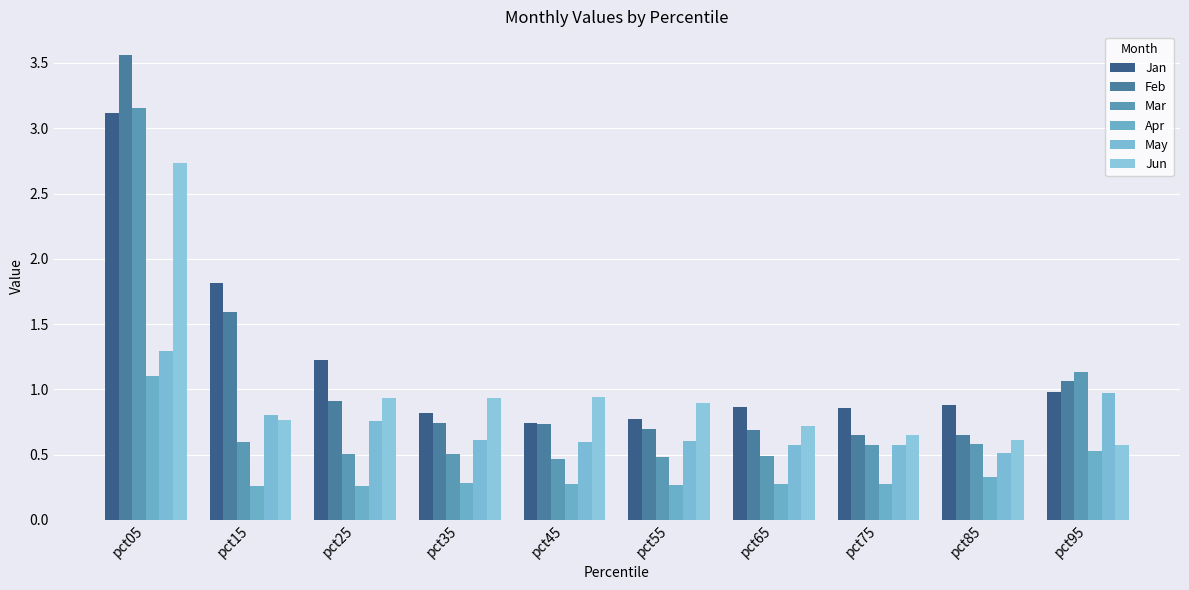

At which label does Mar reach its minimum?

pct45